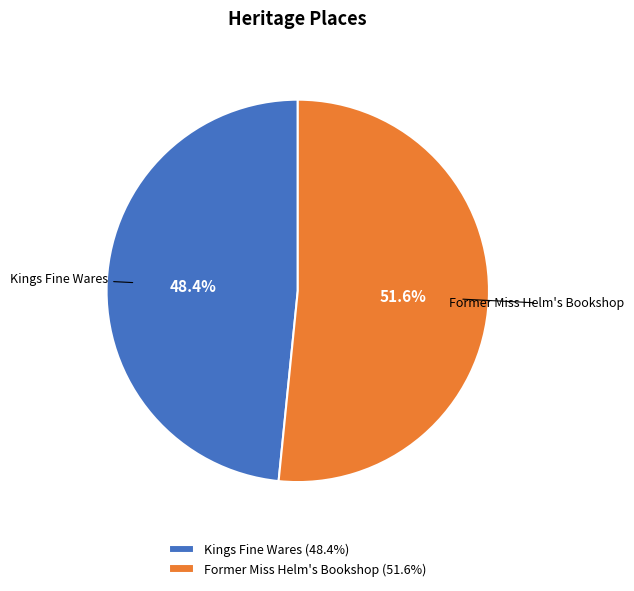

True or false: Kings Fine Wares accounts for 58% of the total.

False